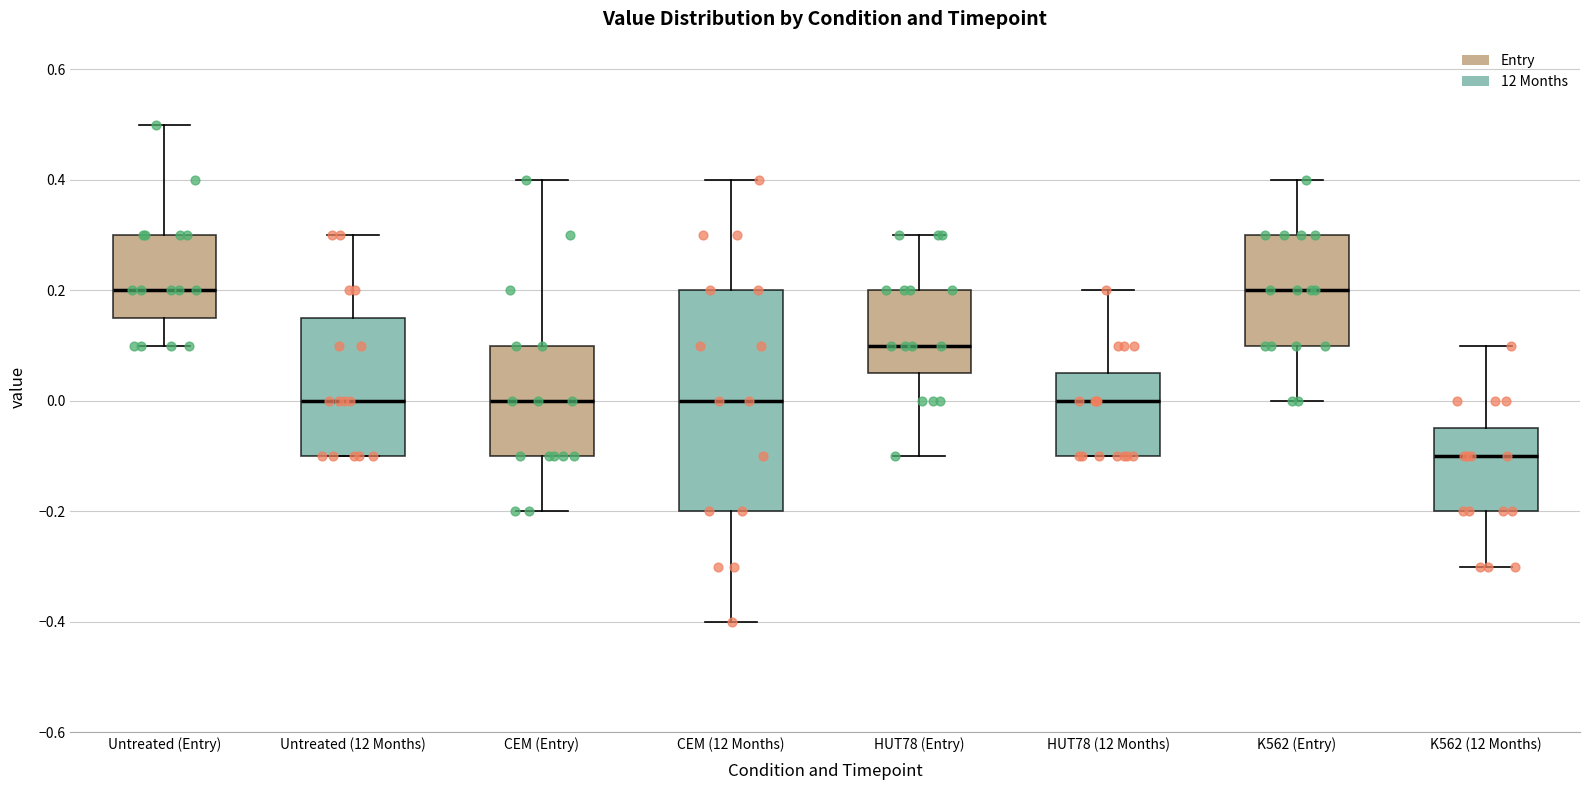

Which box is the tallest, from its lower edge to its upper edge?

CEM (12 Months)